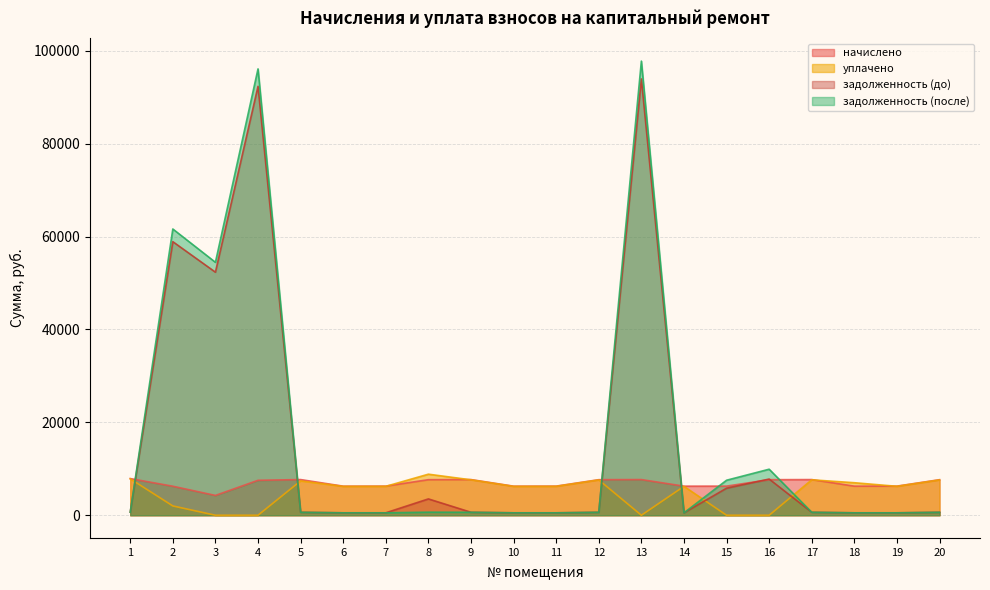

What are all the series names shown in the legend?

начислено, уплачено, задолженность (до), задолженность (после)